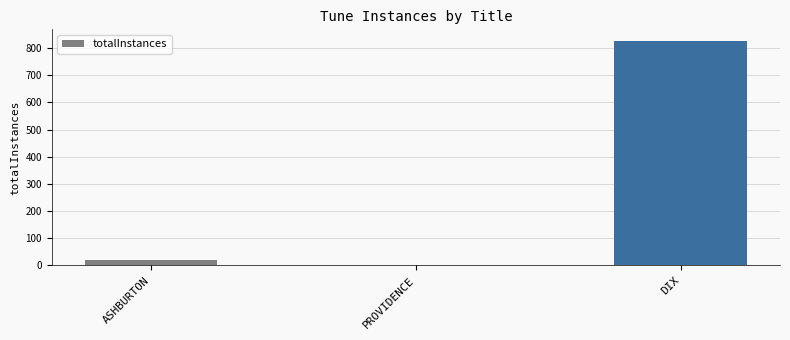

Between ASHBURTON and PROVIDENCE, which is larger?

ASHBURTON